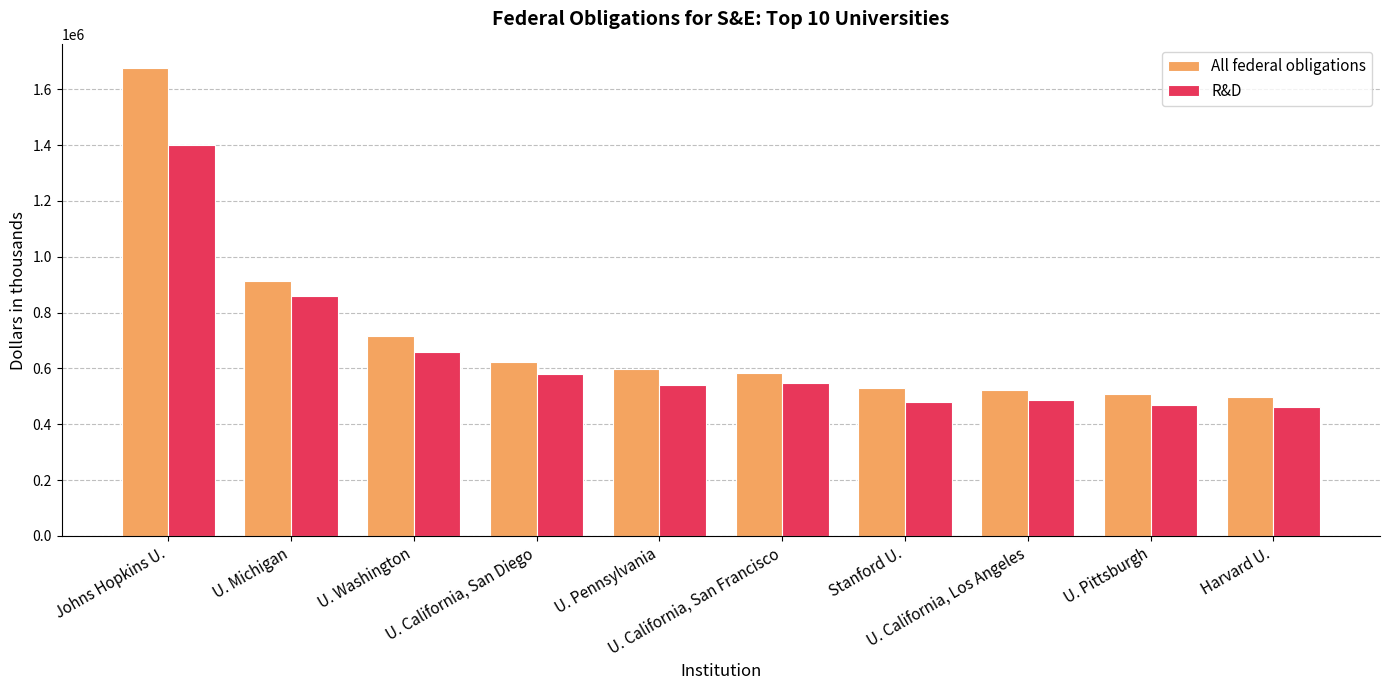

Which series has the widest spread of values?

All federal obligations